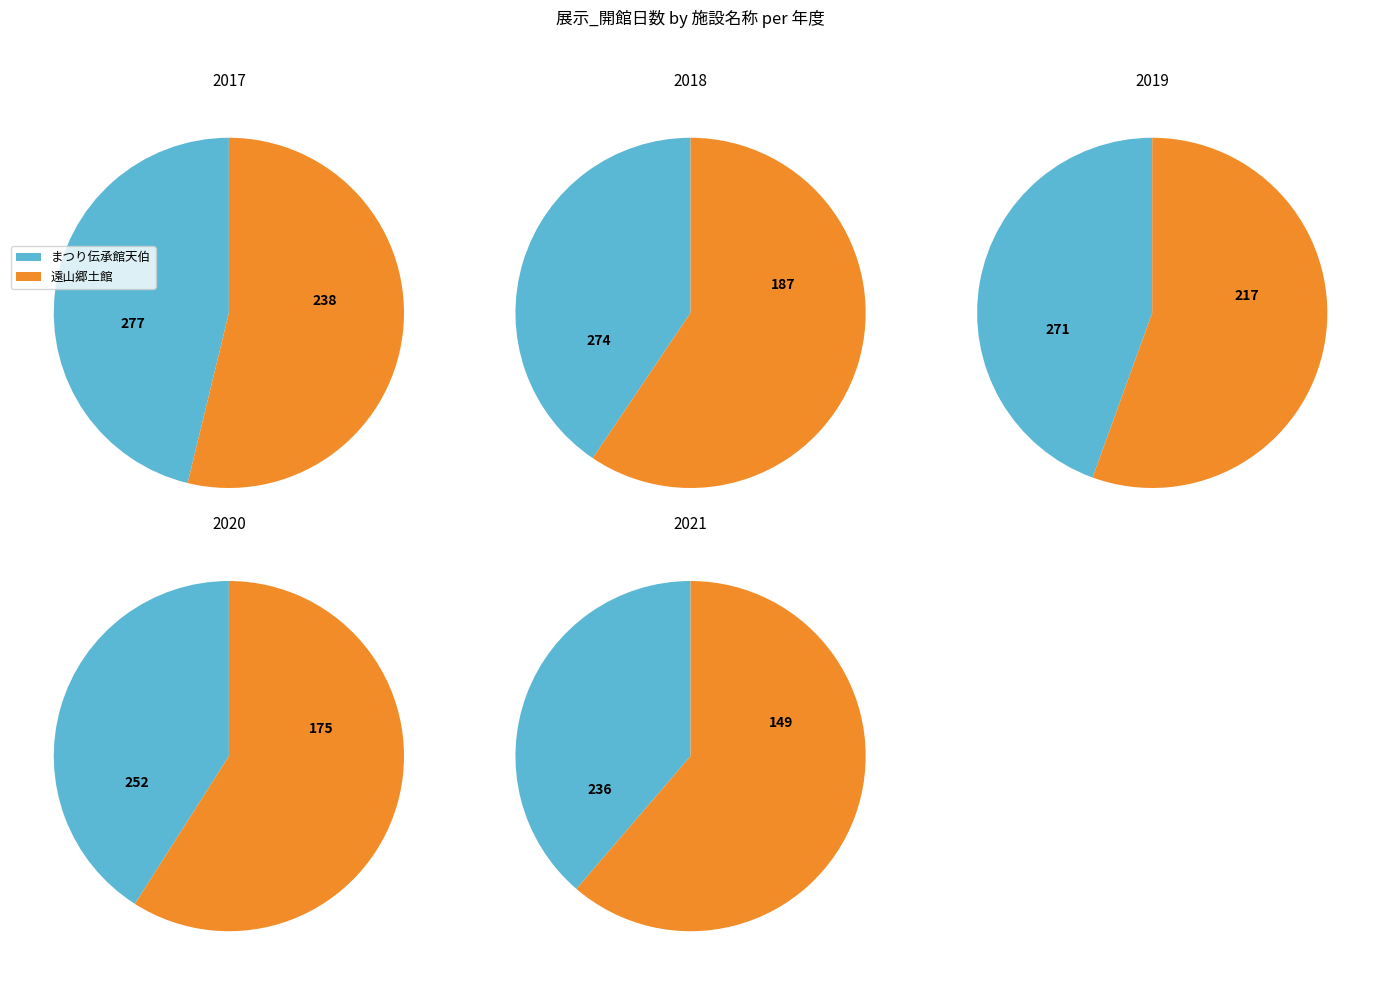

What percentage is the 3 slice, to the nearest percent?

19%